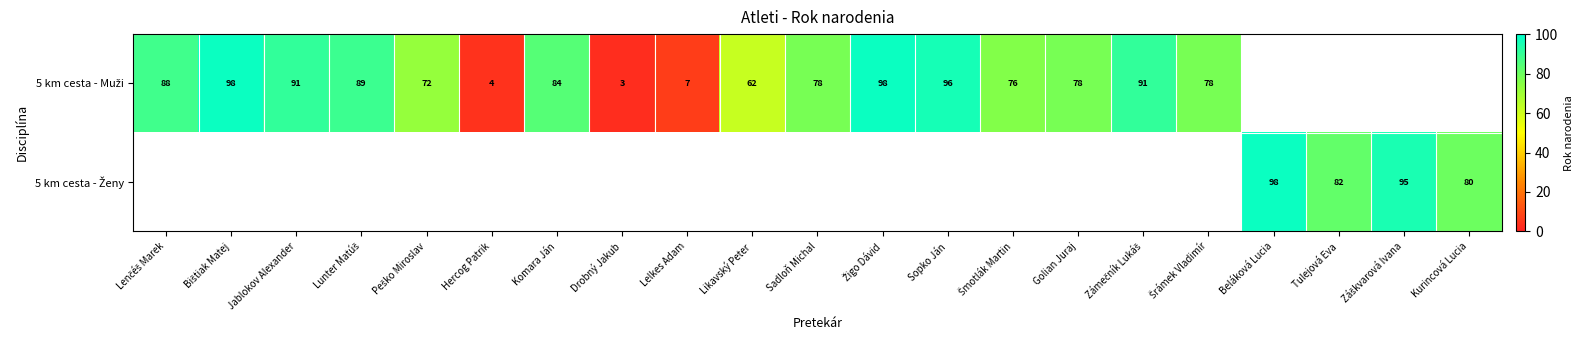

Between Lenčéš Marek and Tulejová Eva, which is larger?

Lenčéš Marek